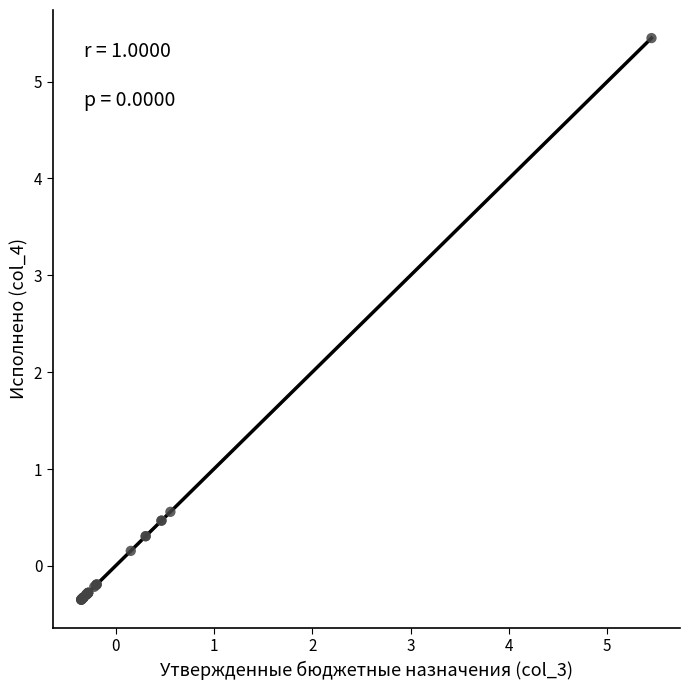

What Y value in the scatter plot is closest to 2?

0.6